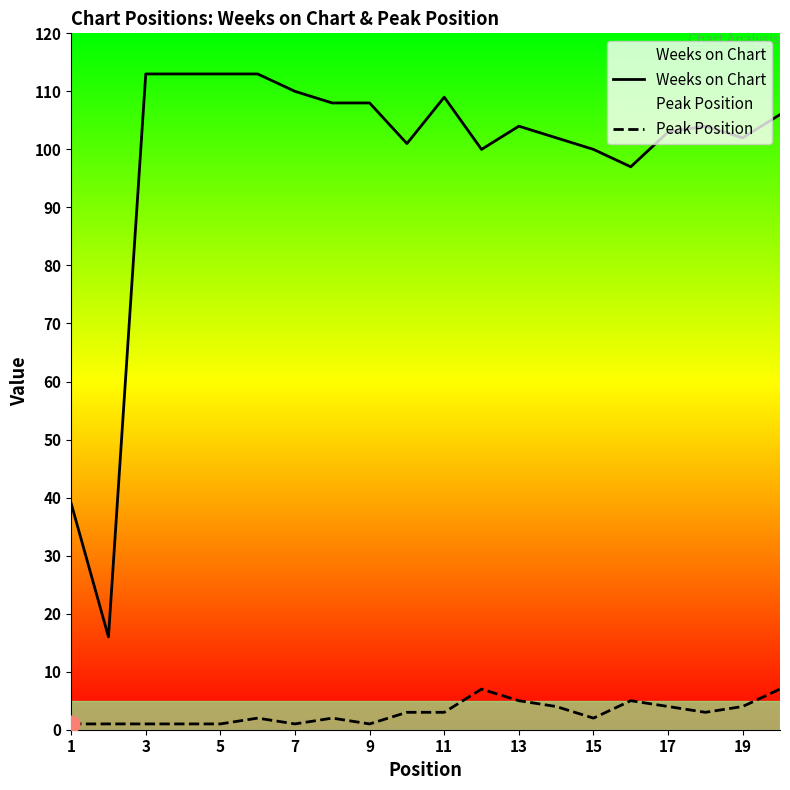

True or false: Weeks on Chart and Peak Position cross at least once.

False